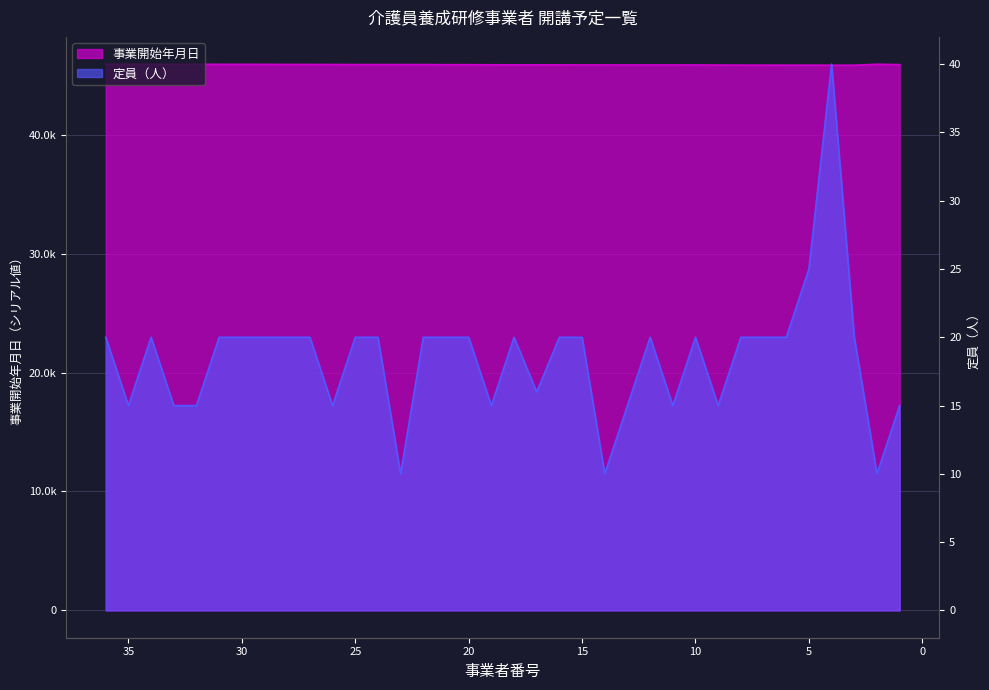

Count the number of data series in this chart.

2